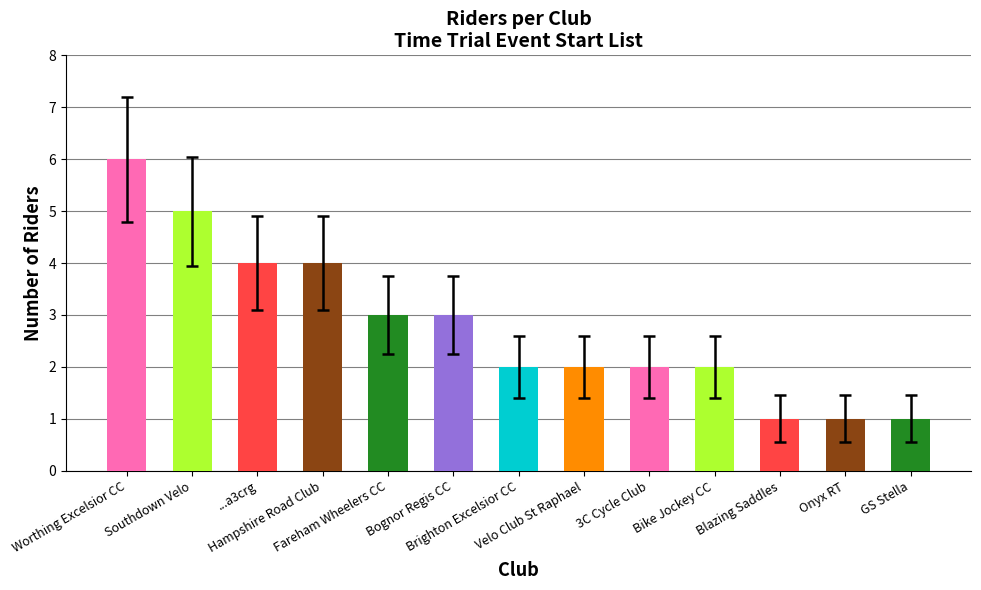

Which label corresponds to the largest value in the chart?

Worthing Excelsior CC